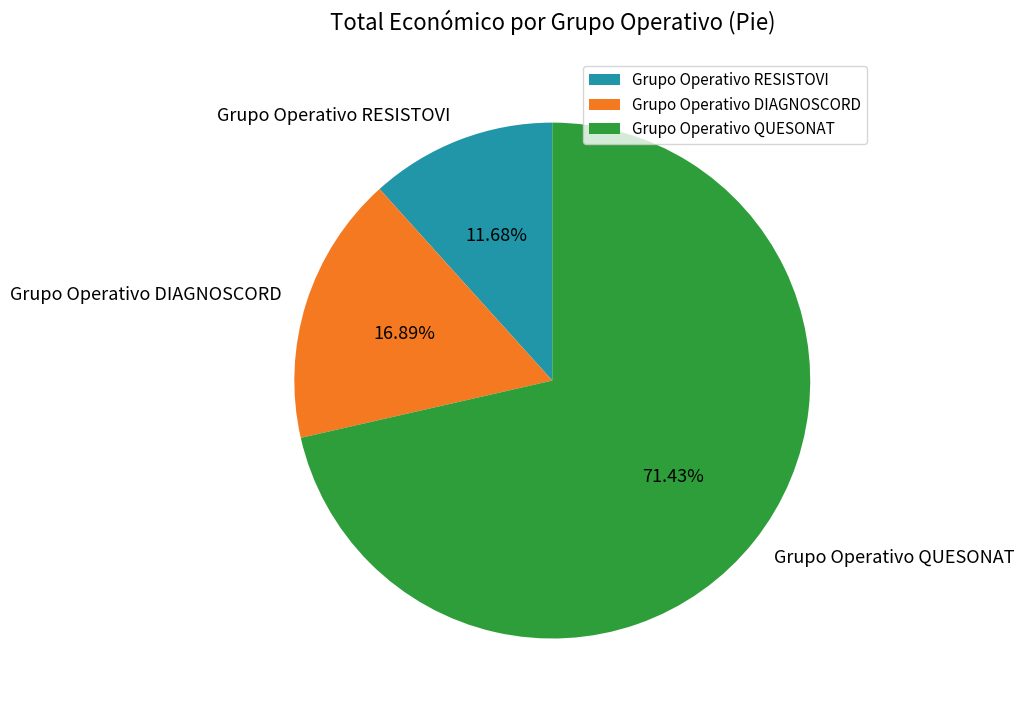

Do Grupo Operativo QUESONAT and Grupo Operativo RESISTOVI together represent more than half of the pie?

Yes